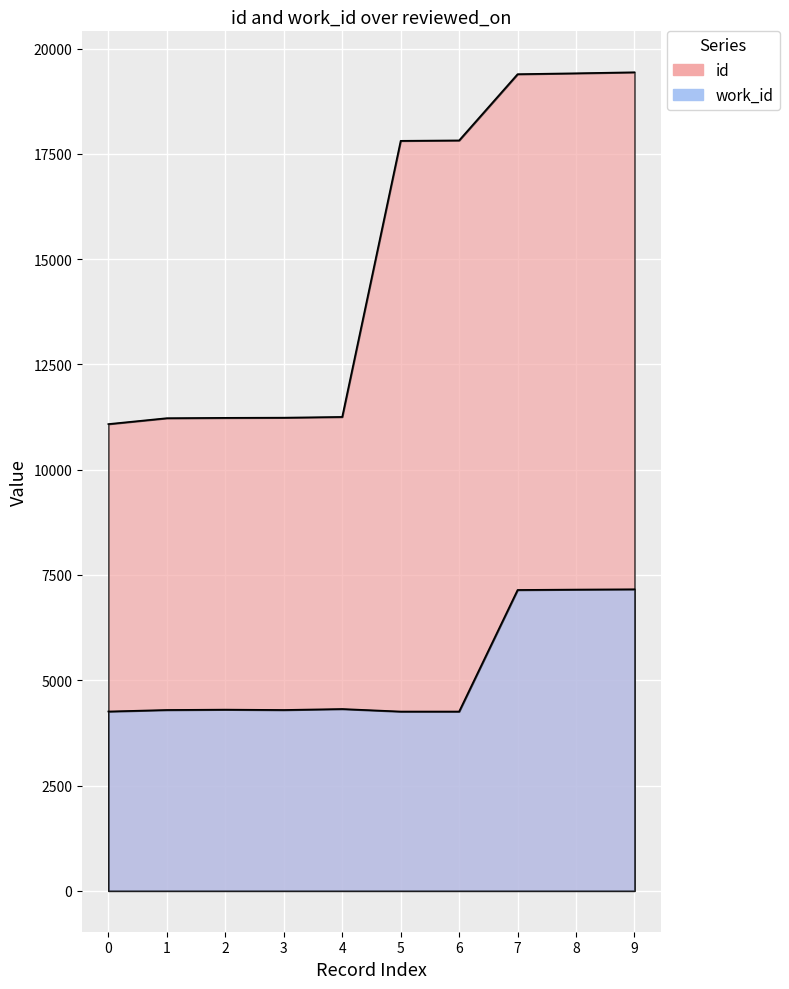

True or false: id and work_id cross at least once.

False